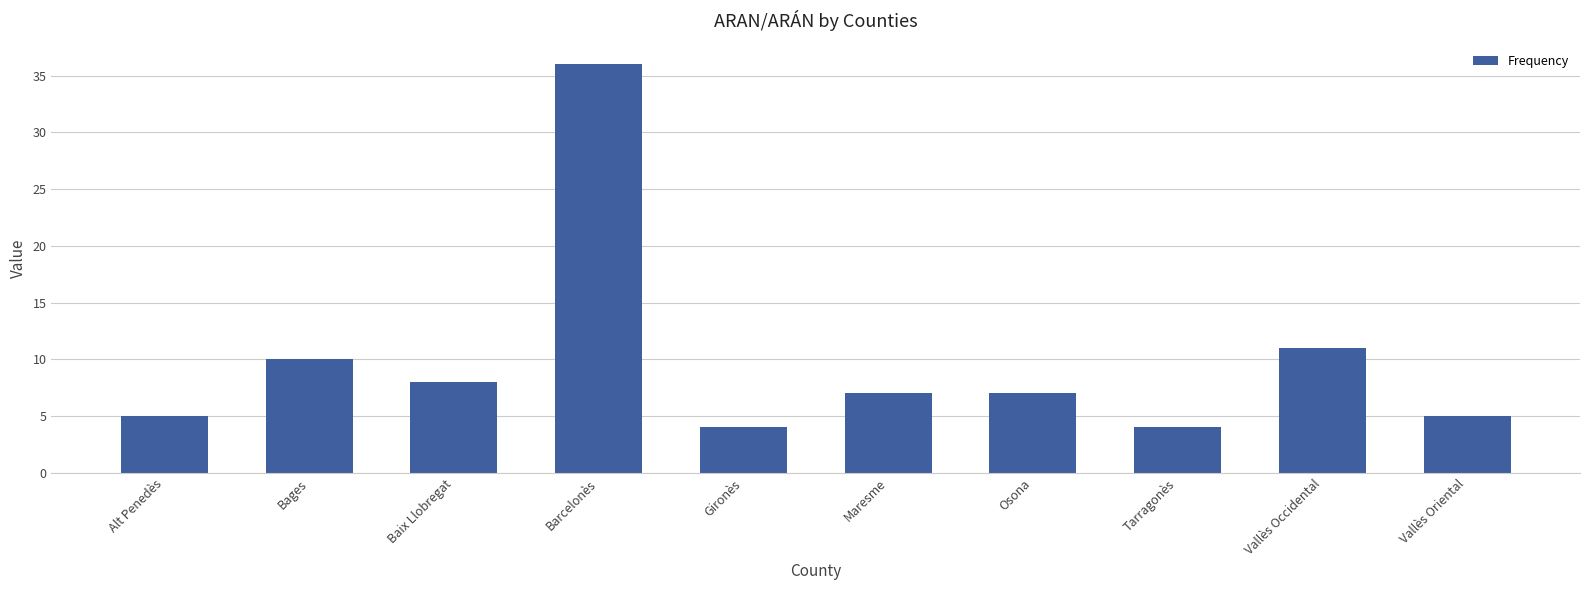

What is the average value?

10